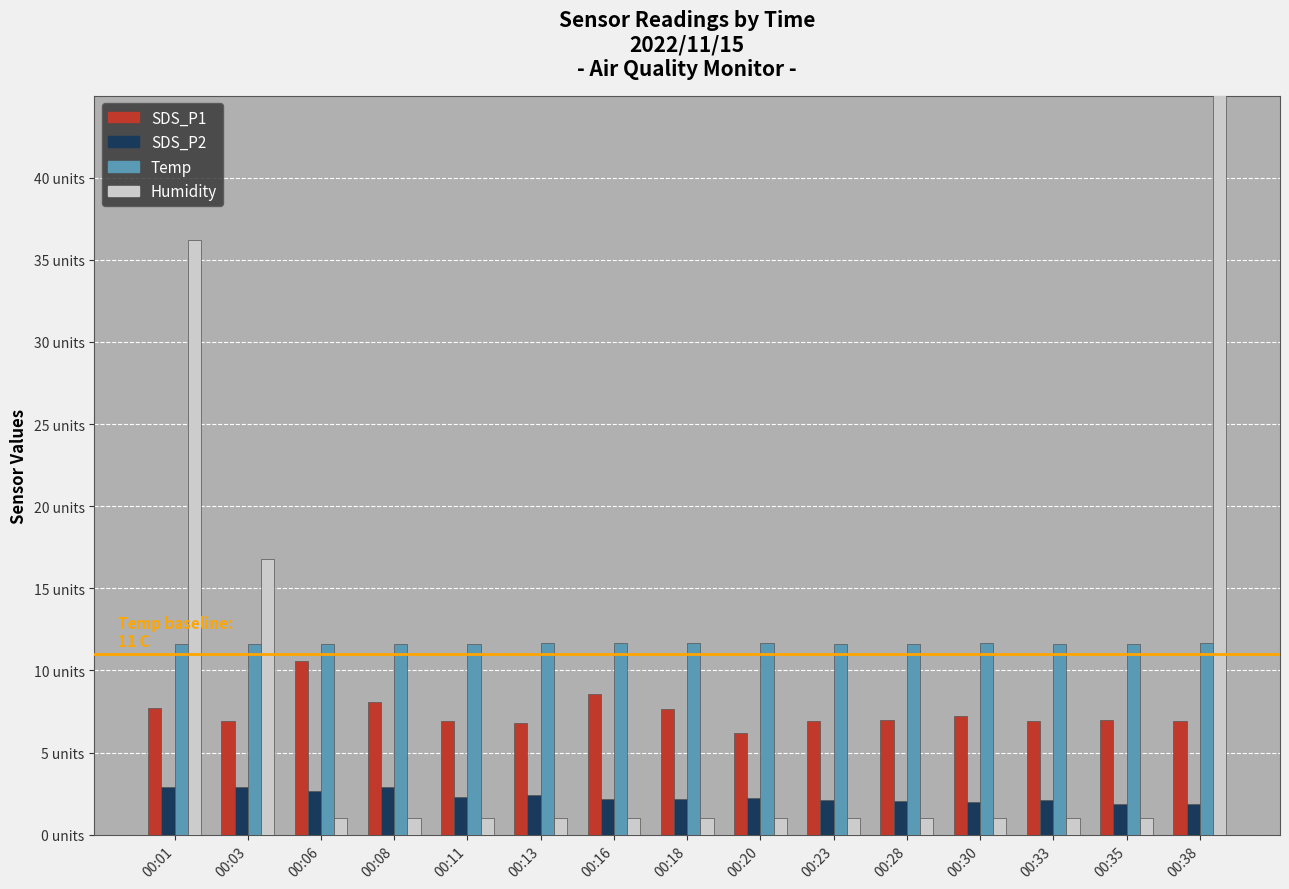

Read the SDS_P1 value at 00:28.

7.0